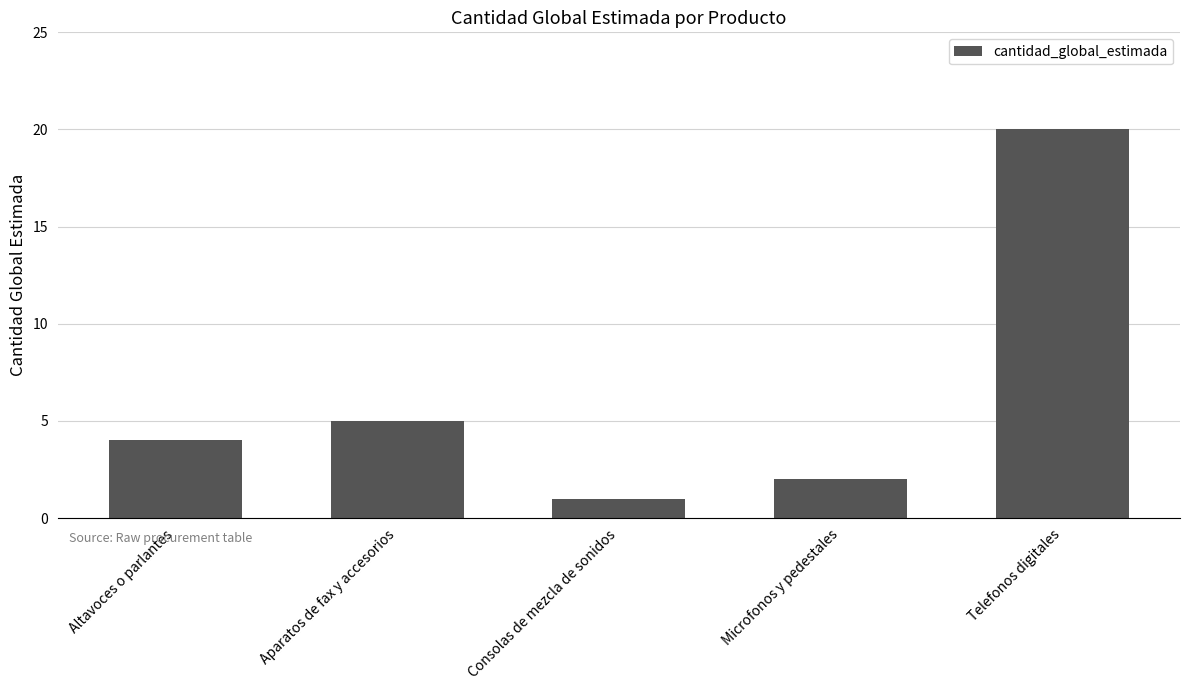

At which category does the chart reach its peak across all series?

Telefonos digitales